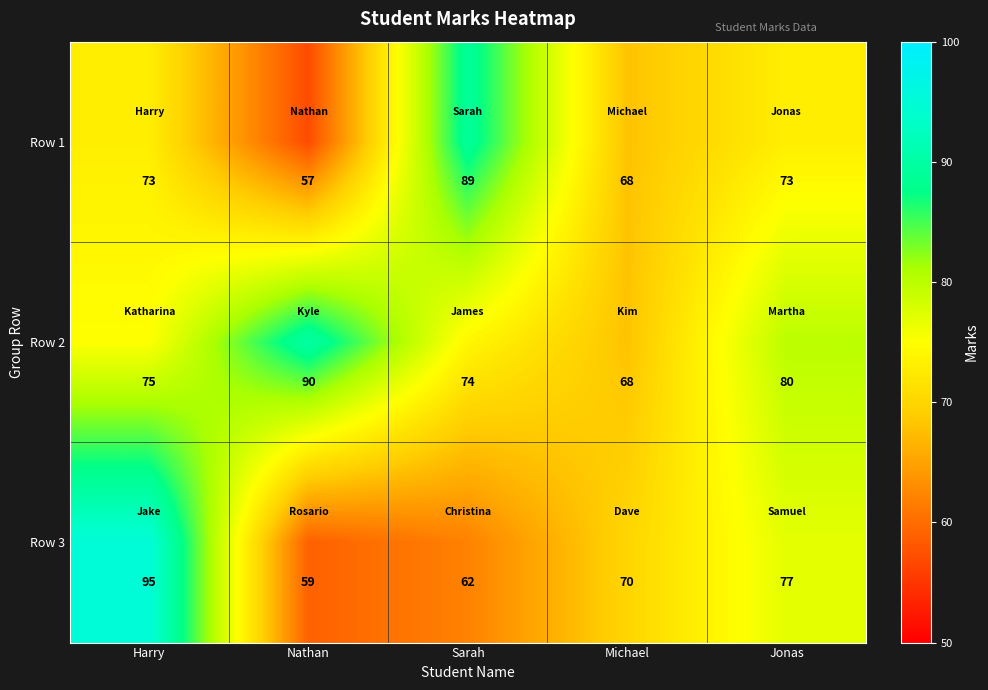

Reading left to right, what are all the values shown in this chart?

Row 1: Harry=73	Nathan=57	Sarah=89	Michael=68	Jonas=73
Row 2: Harry=75	Nathan=90	Sarah=74	Michael=68	Jonas=80
Row 3: Harry=95	Nathan=59	Sarah=62	Michael=70	Jonas=77